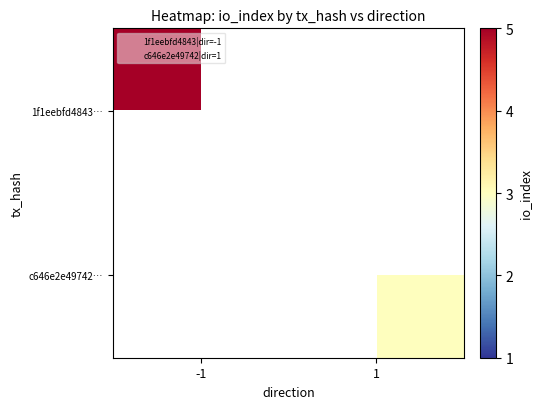

At which label is 1f1eebfd4843… closest to 5?

-1